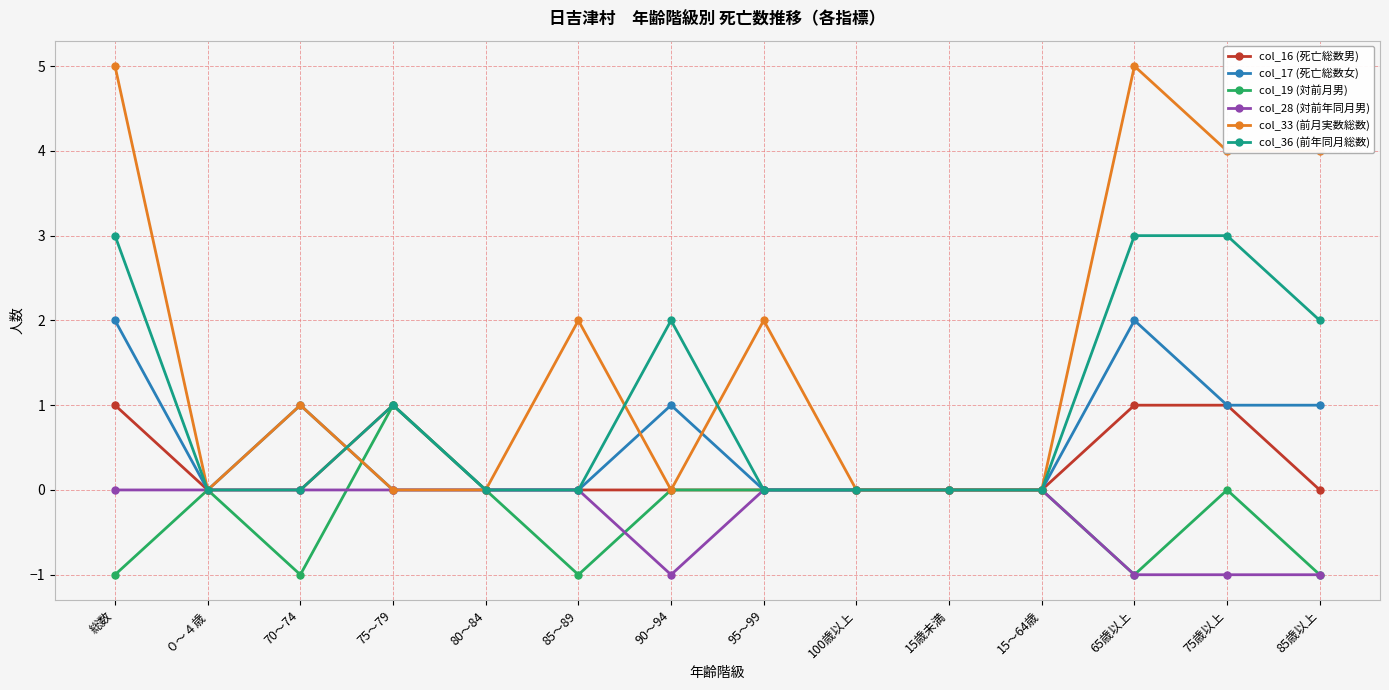

Reading left to right, list all the values displayed in this chart.

col_16 (死亡総数男): 1	0	0	1	0	0	0	0	0	0	0	1	1	0
col_17 (死亡総数女): 2	0	1	0	0	0	1	0	0	0	0	2	1	1
col_19 (対前月男): -1	0	-1	1	0	-1	0	0	0	0	0	-1	0	-1
col_28 (対前年同月男): 0	0	0	0	0	0	-1	0	0	0	0	-1	-1	-1
col_33 (前月実数総数): 5	0	1	0	0	2	0	2	0	0	0	5	4	4
col_36 (前年同月総数): 3	0	0	1	0	0	2	0	0	0	0	3	3	2